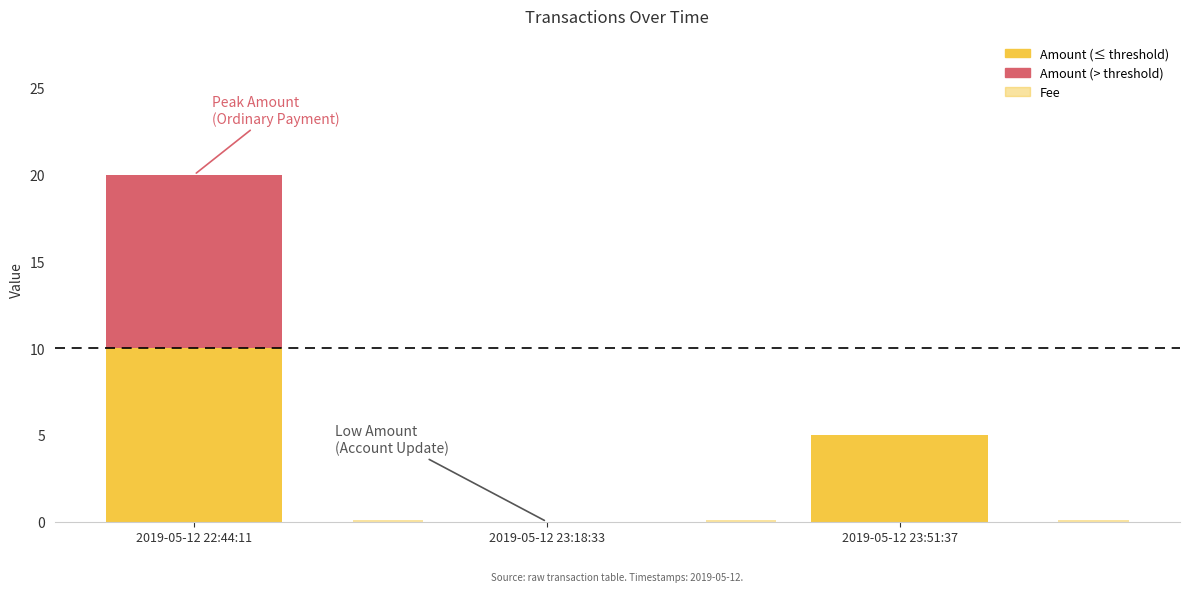

Rank the series by their maximum value, from lowest to highest.

Fee, Amount